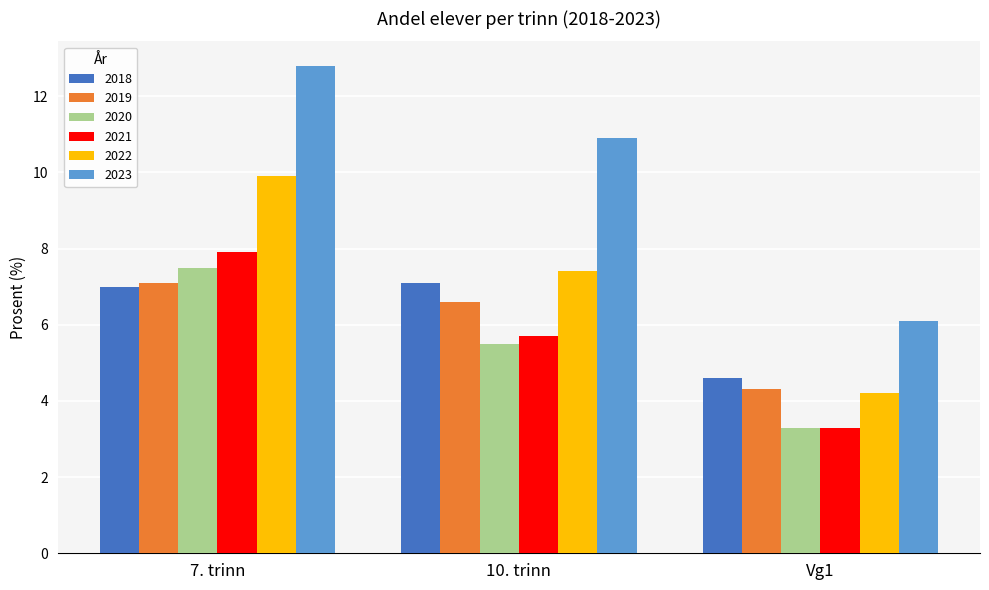

Reading right to left, list all the values displayed in this chart.

2018: Vg1=4.6	10. trinn=7.1	7. trinn=7.0
2019: Vg1=4.3	10. trinn=6.6	7. trinn=7.1
2020: Vg1=3.3	10. trinn=5.5	7. trinn=7.5
2021: Vg1=3.3	10. trinn=5.7	7. trinn=7.9
2022: Vg1=4.2	10. trinn=7.4	7. trinn=9.9
2023: Vg1=6.1	10. trinn=10.9	7. trinn=12.8